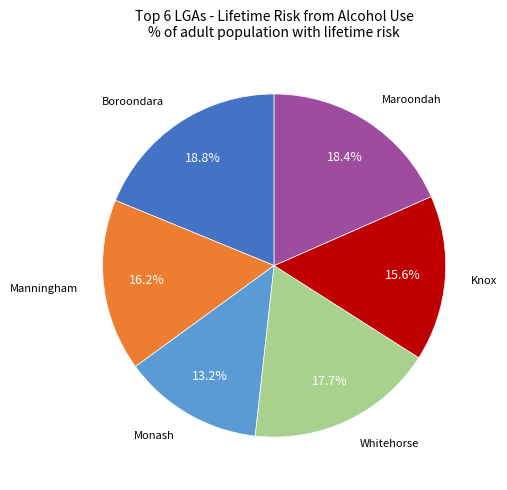

Is there a majority slice in this chart?

No